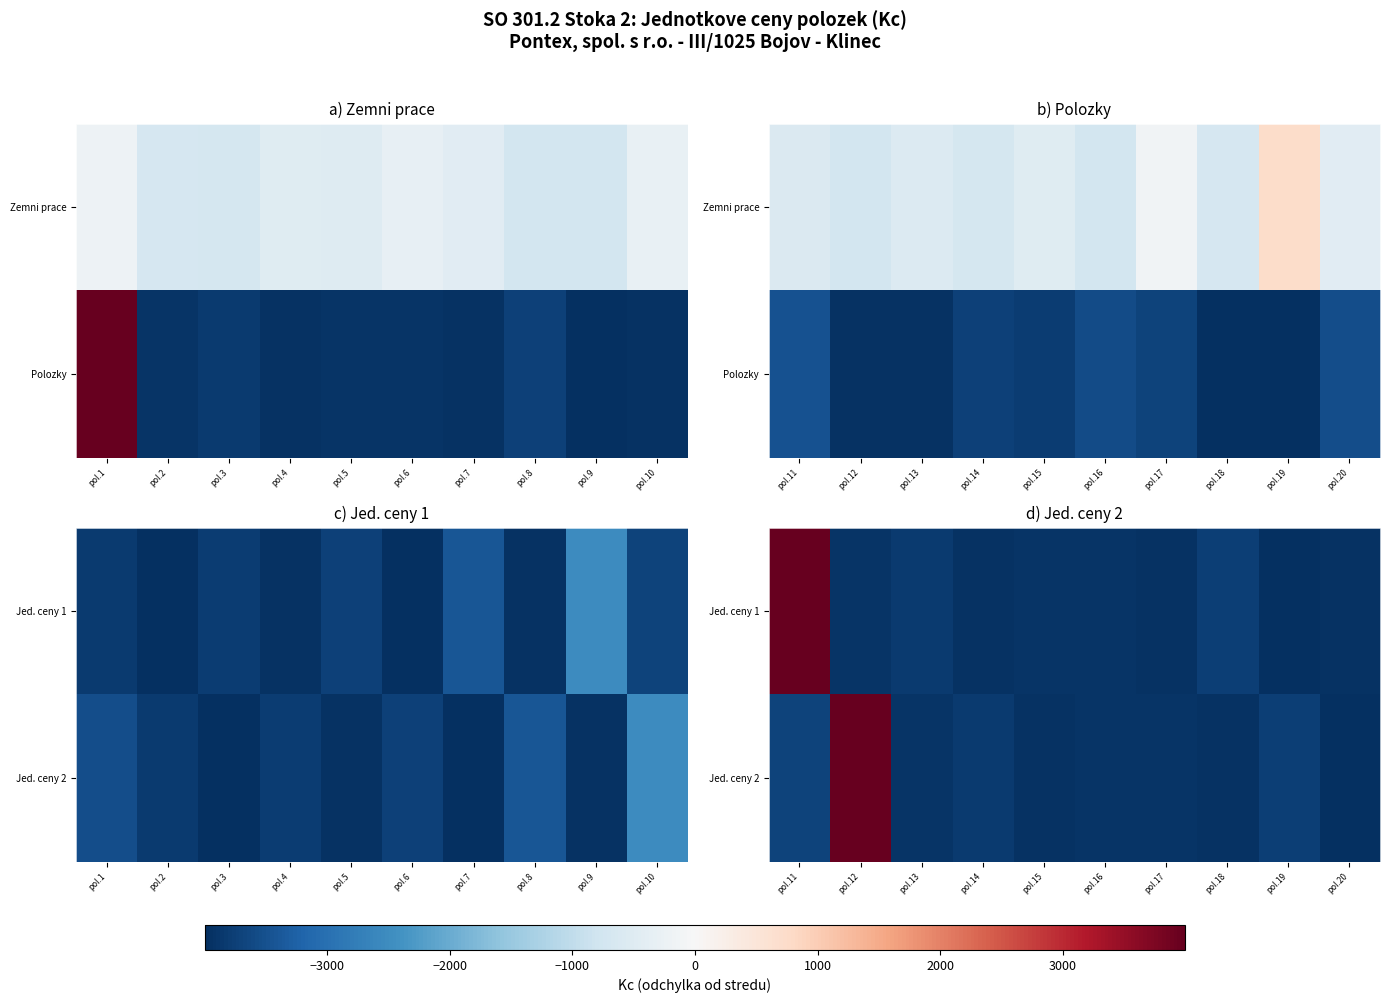

Count the number of categories in the chart.

10